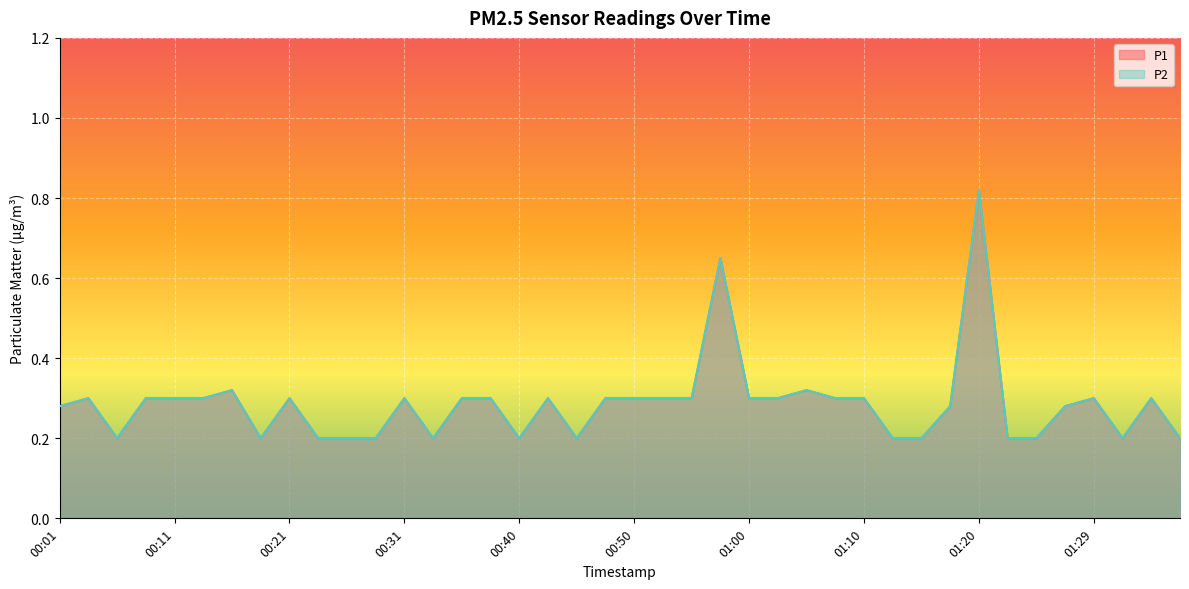

Reading left to right, extract all data points from this chart.

P1: 00:01=0.3	00:04=0.3	00:06=0.2	00:09=0.3	00:11=0.3	00:14=0.3	00:16=0.3	00:19=0.2	00:21=0.3	00:23=0.2	00:26=0.2	00:28=0.2	00:31=0.3	00:33=0.2	00:36=0.3	00:38=0.3	00:40=0.2	00:43=0.3	00:45=0.2	00:48=0.3	00:50=0.3	00:53=0.3	00:55=0.3	00:58=0.7	01:00=0.3	01:03=0.3	01:05=0.3	01:07=0.3	01:10=0.3	01:12=0.2	01:15=0.2	01:17=0.3	01:20=0.8	01:22=0.2	01:25=0.2	01:27=0.3	01:29=0.3	01:32=0.2	01:34=0.3	01:37=0.2
P2: 00:01=0.3	00:04=0.3	00:06=0.2	00:09=0.3	00:11=0.3	00:14=0.3	00:16=0.3	00:19=0.2	00:21=0.3	00:23=0.2	00:26=0.2	00:28=0.2	00:31=0.3	00:33=0.2	00:36=0.3	00:38=0.3	00:40=0.2	00:43=0.3	00:45=0.2	00:48=0.3	00:50=0.3	00:53=0.3	00:55=0.3	00:58=0.7	01:00=0.3	01:03=0.3	01:05=0.3	01:07=0.3	01:10=0.3	01:12=0.2	01:15=0.2	01:17=0.3	01:20=0.8	01:22=0.2	01:25=0.2	01:27=0.3	01:29=0.3	01:32=0.2	01:34=0.3	01:37=0.2